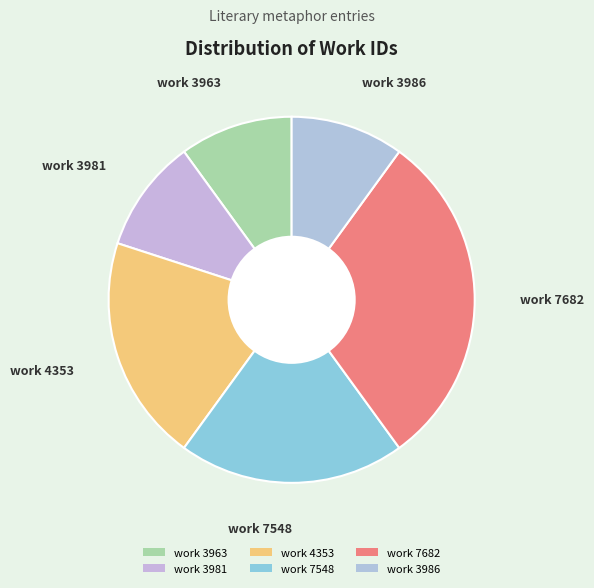

Do work 3963 and work 7682 together represent more than half of the pie?

No